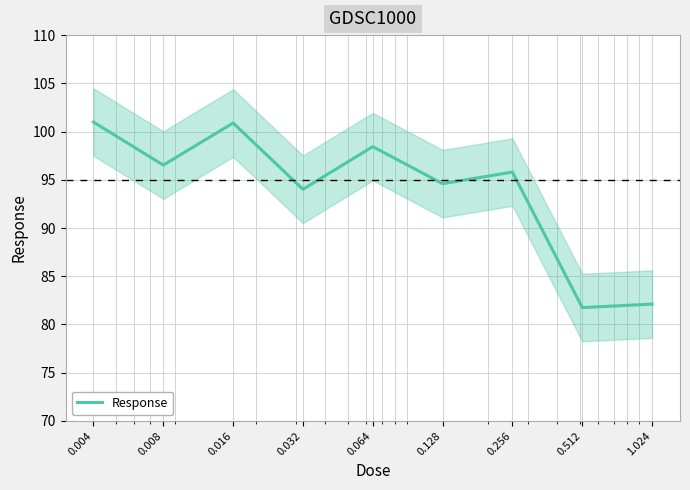

What value does the data have at 0.128?

94.6